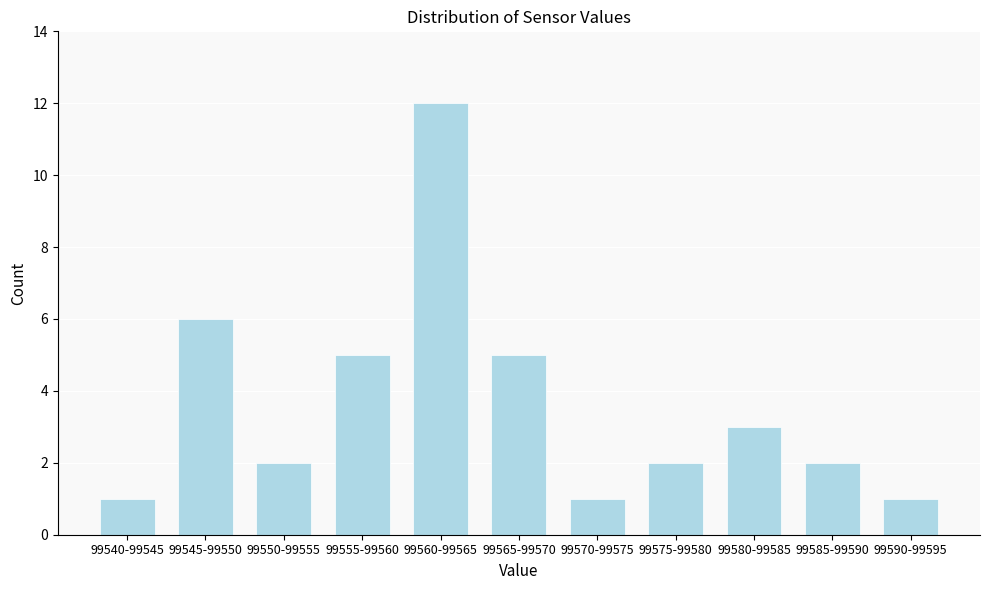

Reading right to left, what are all the values shown in this chart?

1	2	3	2	1	5	12	5	2	6	1